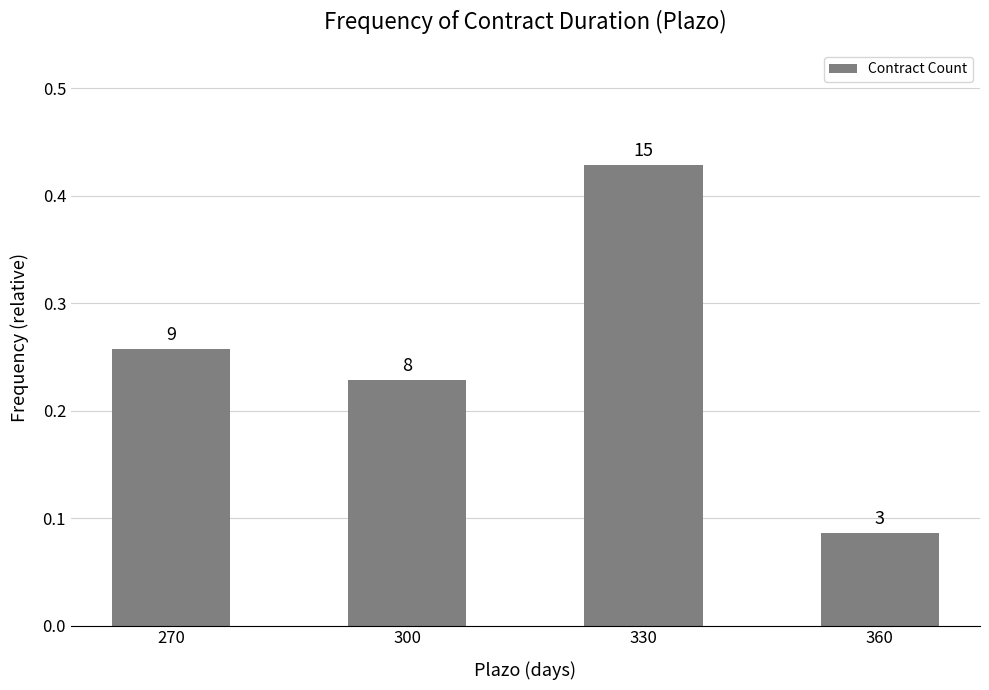

Are the bars grouped side by side (vs. stacked)?

No